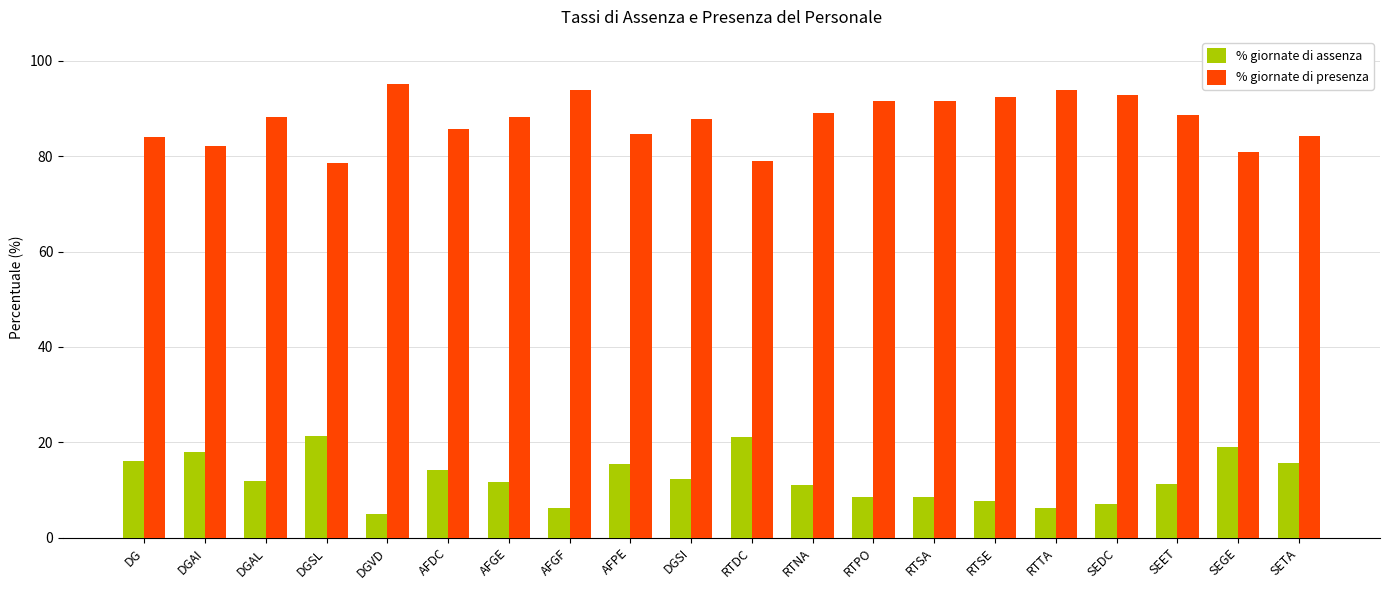

What is the total value across all series at DGAI?

100.0